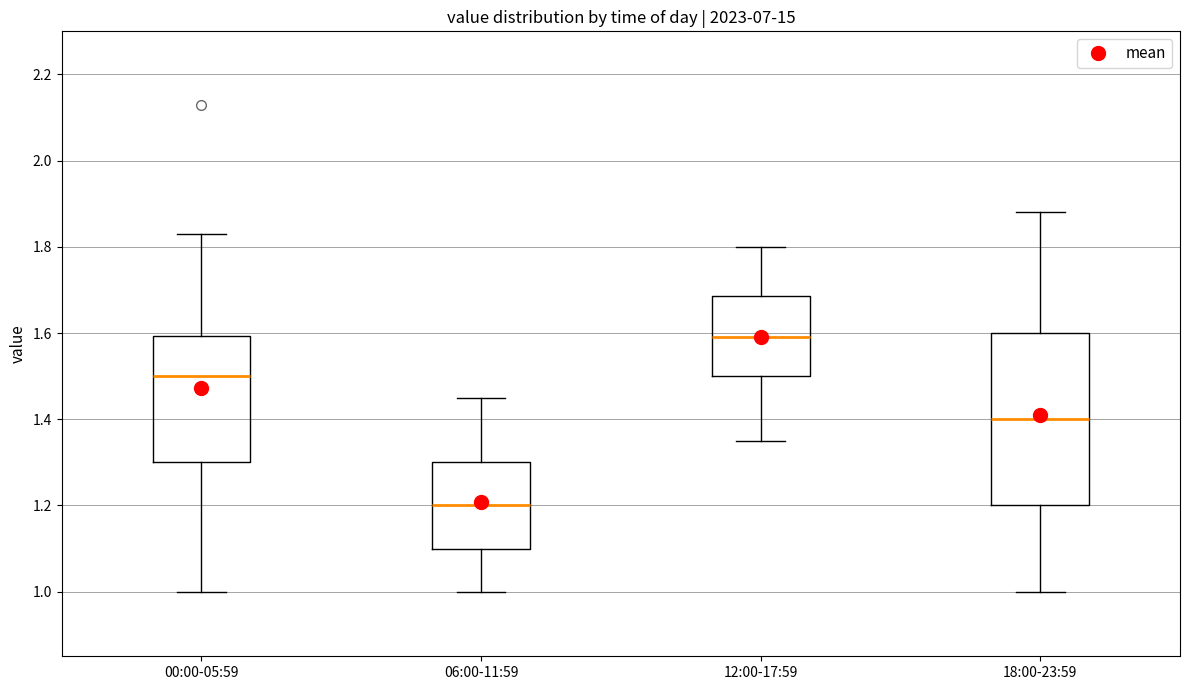

Which box has the highest median line?

12:00-17:59